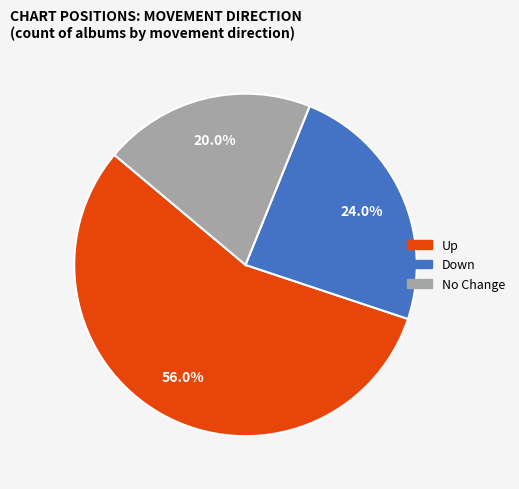

Which slice represents more than half of the pie?

Up